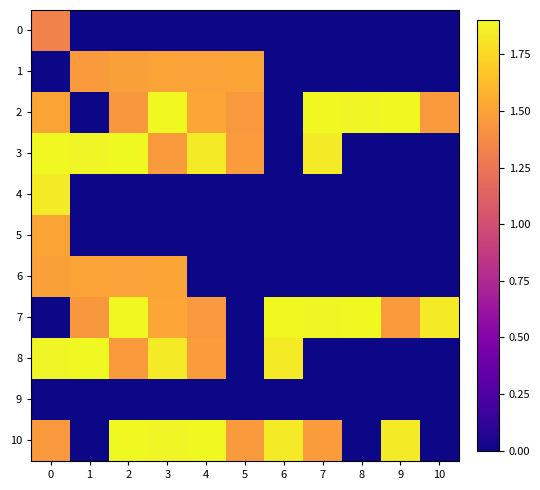

What is the difference between the highest and lowest values at 9?

1.9